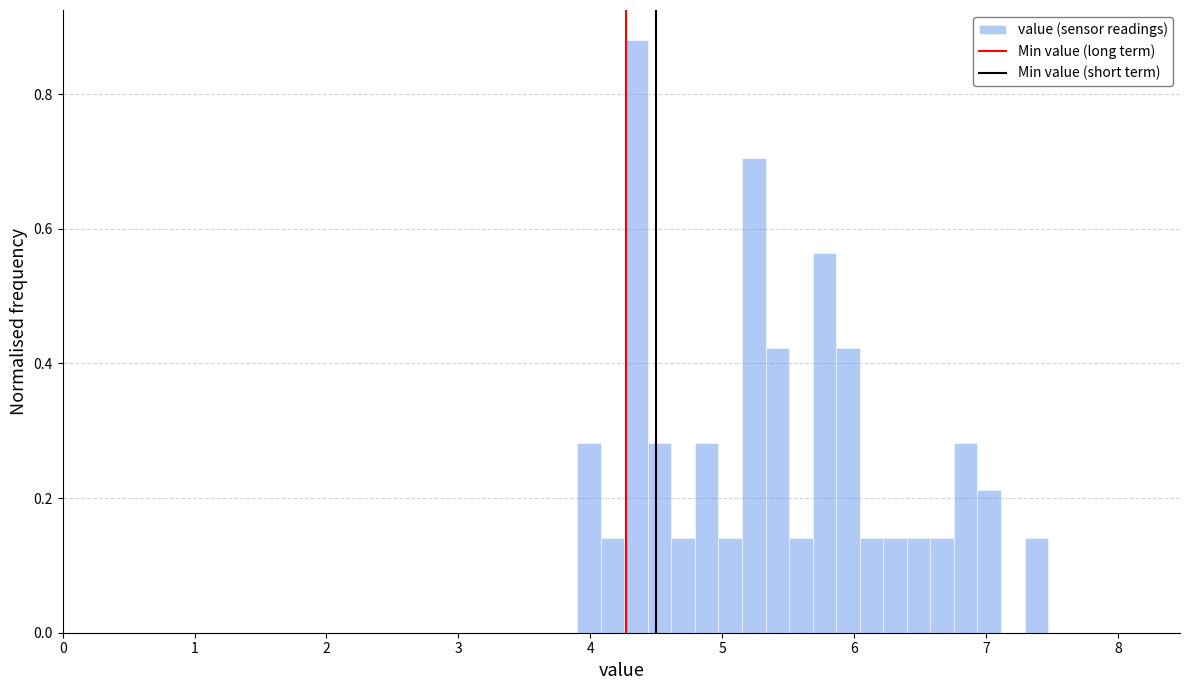

Around what value on the x-axis is the tallest bar? Give the approximate position of its centre, as read against the axis.

4.3